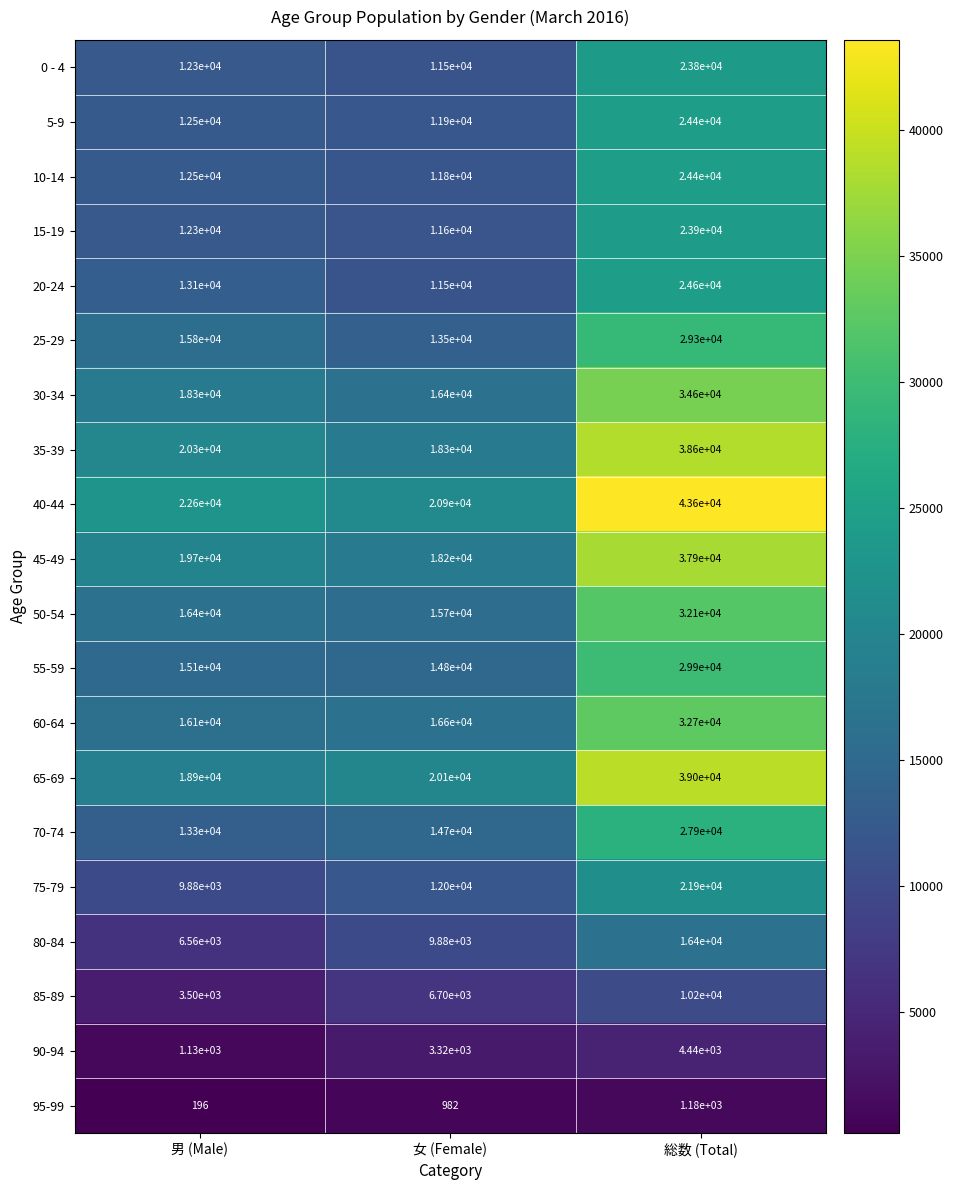

What is the difference between the 85-89 values at 女 (Female) and 総数 (Total)?

3500